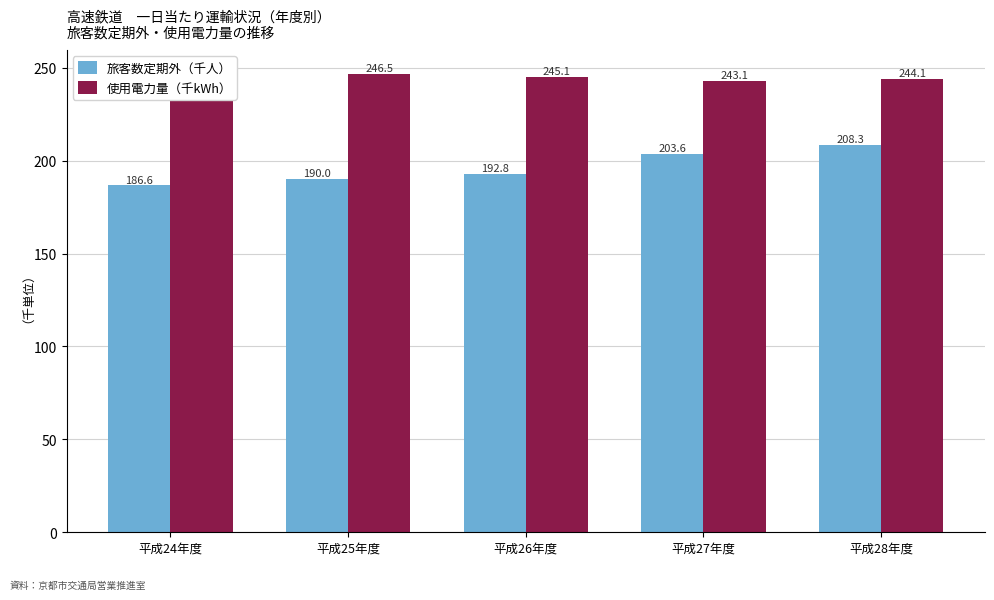

Reading right to left, what are all the values shown in this chart?

旅客数定期外（千人）: 208.3	203.6	192.8	190.0	186.6
使用電力量（千kWh）: 244.1	243.1	245.1	246.5	247.1